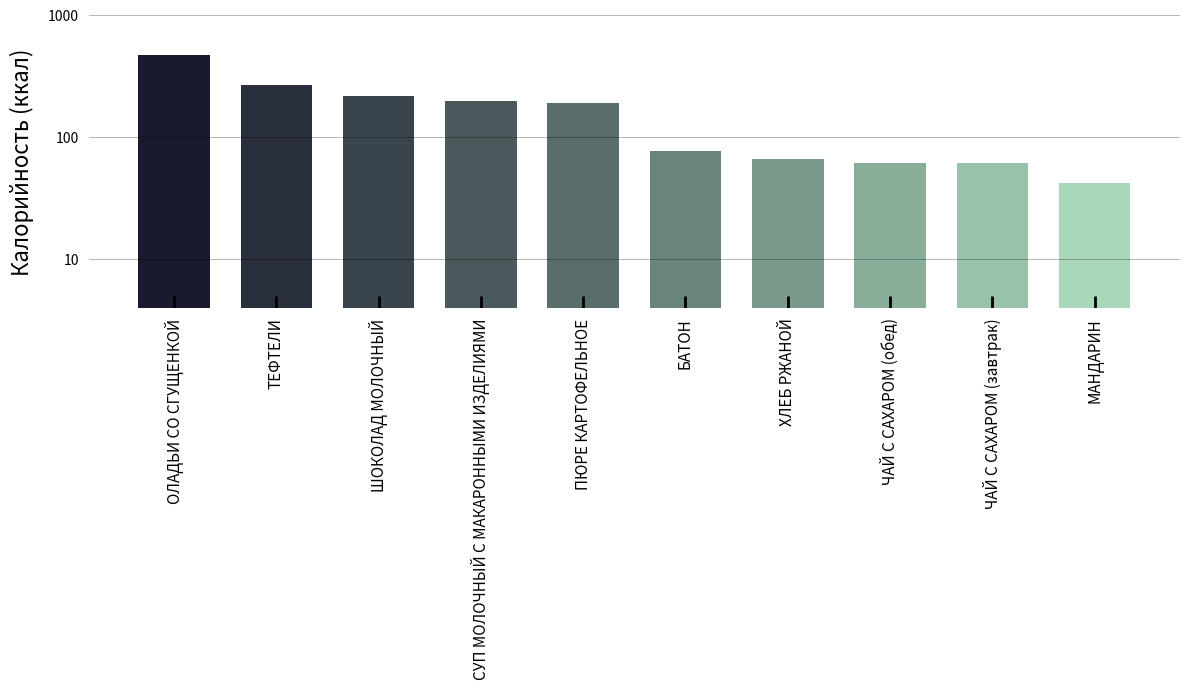

List the labels in order of value, largest first.

ОЛАДЬИ СО СГУЩЕНКОЙ, ТЕФТЕЛИ, ШОКОЛАД МОЛОЧНЫЙ, СУП МОЛОЧНЫЙ С МАКАРОННЫМИ ИЗДЕЛИЯМИ, ПЮРЕ КАРТОФЕЛЬНОЕ, БАТОН, ХЛЕБ РЖАНОЙ, ЧАЙ С САХАРОМ (обед), ЧАЙ С САХАРОМ (завтрак), МАНДАРИН